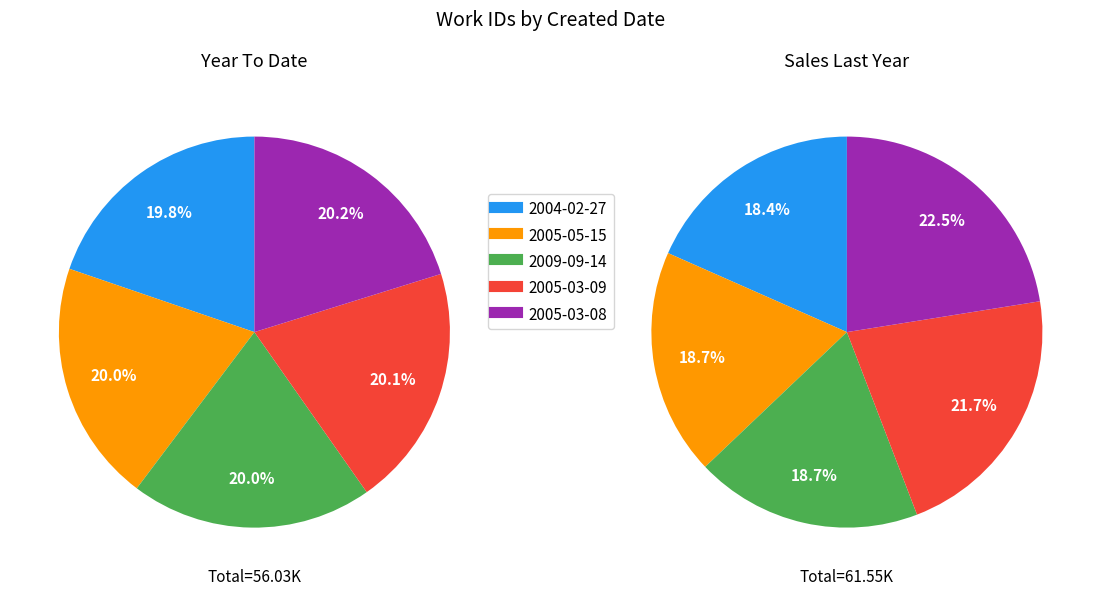

Does any single category account for the majority?

No